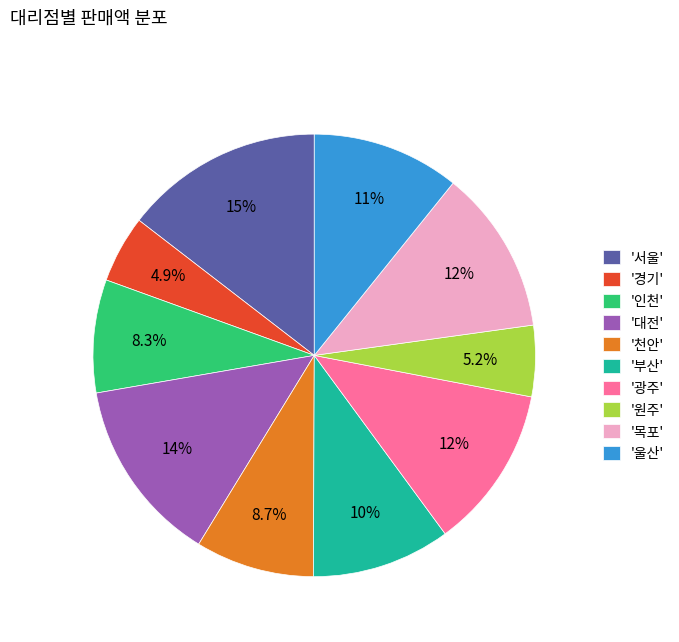

Does any single category account for the majority?

No